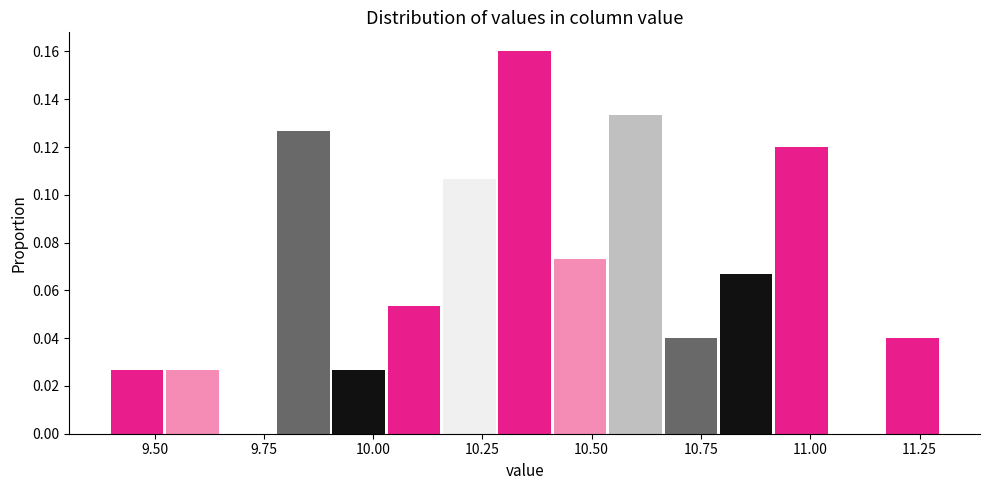

Read against the x-axis, roughly where is the centre of the tallest bar?

10.35